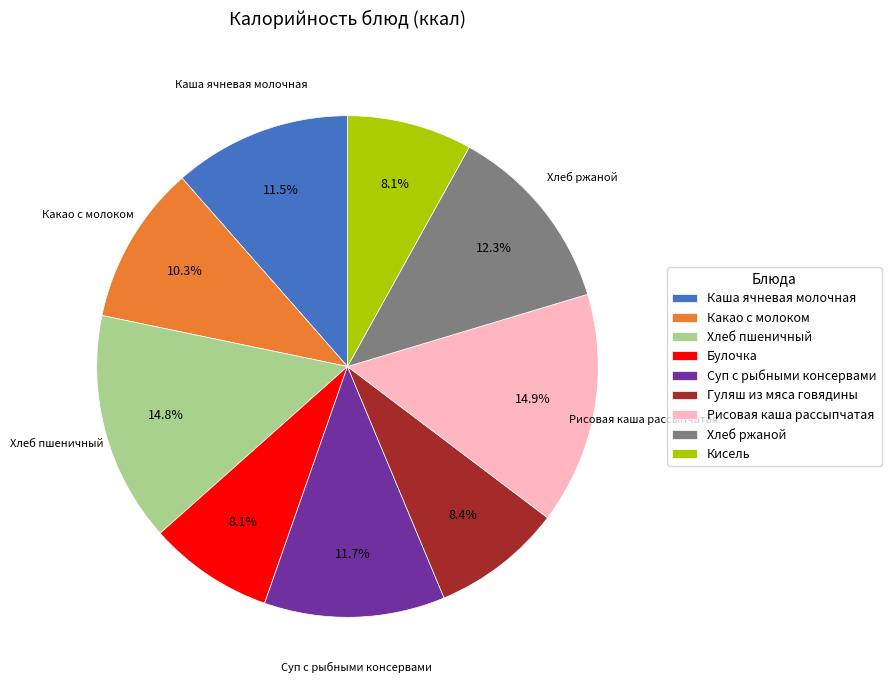

Is it true that Какао с молоком is 10% of the pie?

True